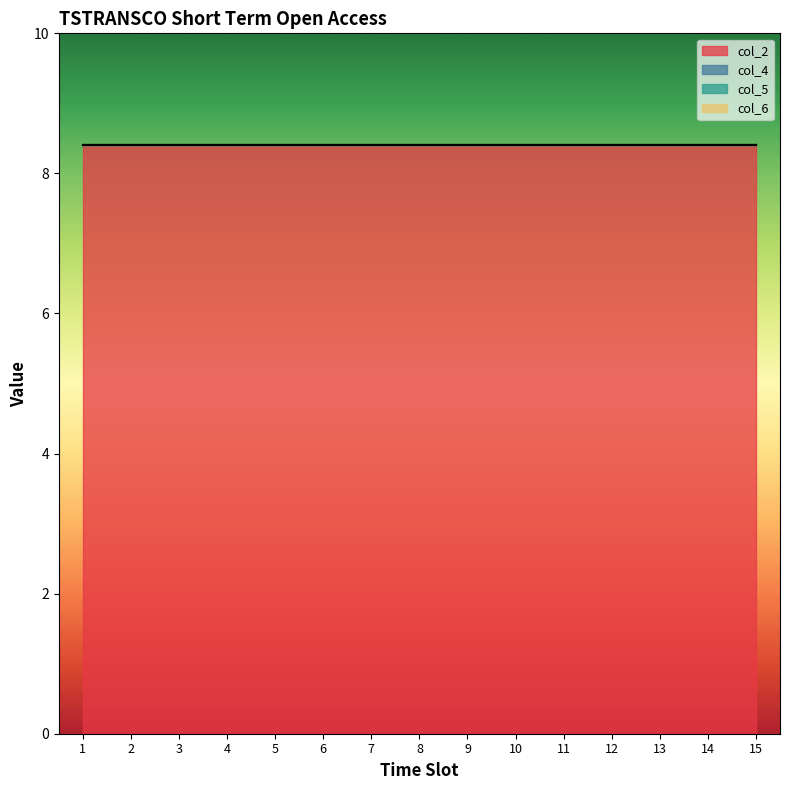

What is the total value across all series at 3?

8.4